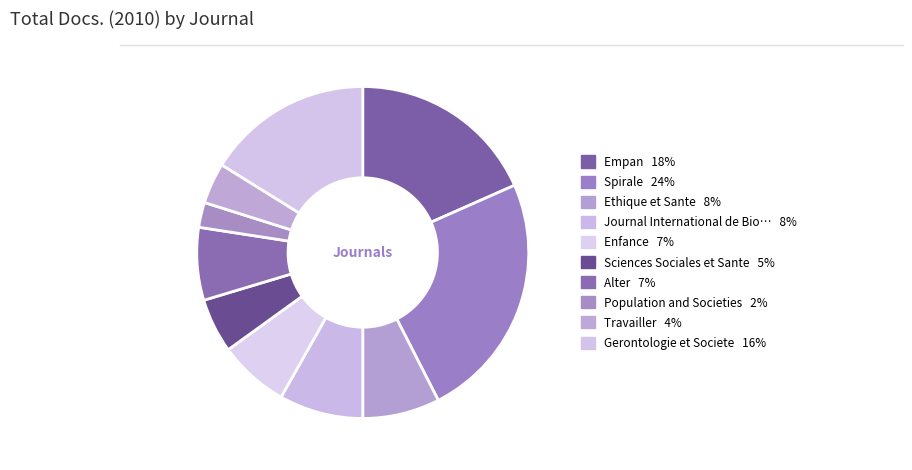

How many segments does this pie chart have?

10